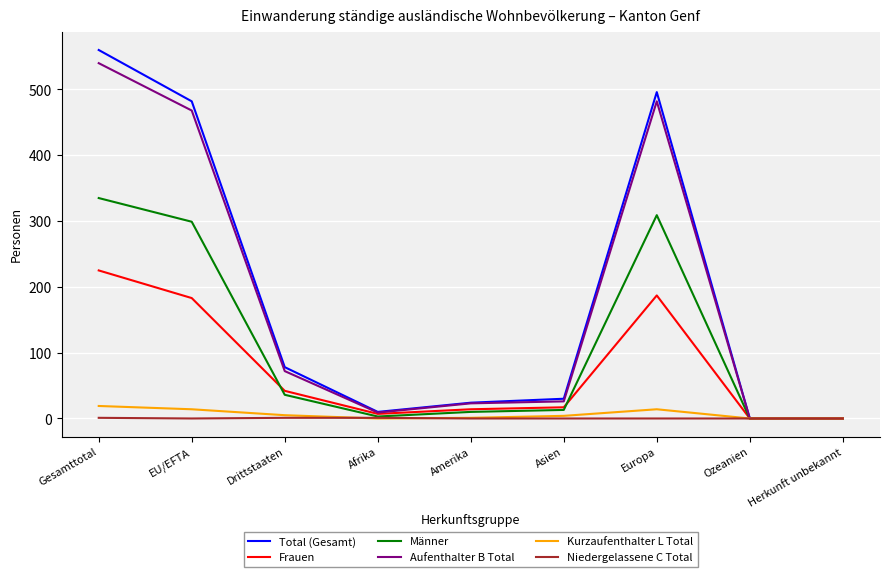

What is the greatest value displayed?

560